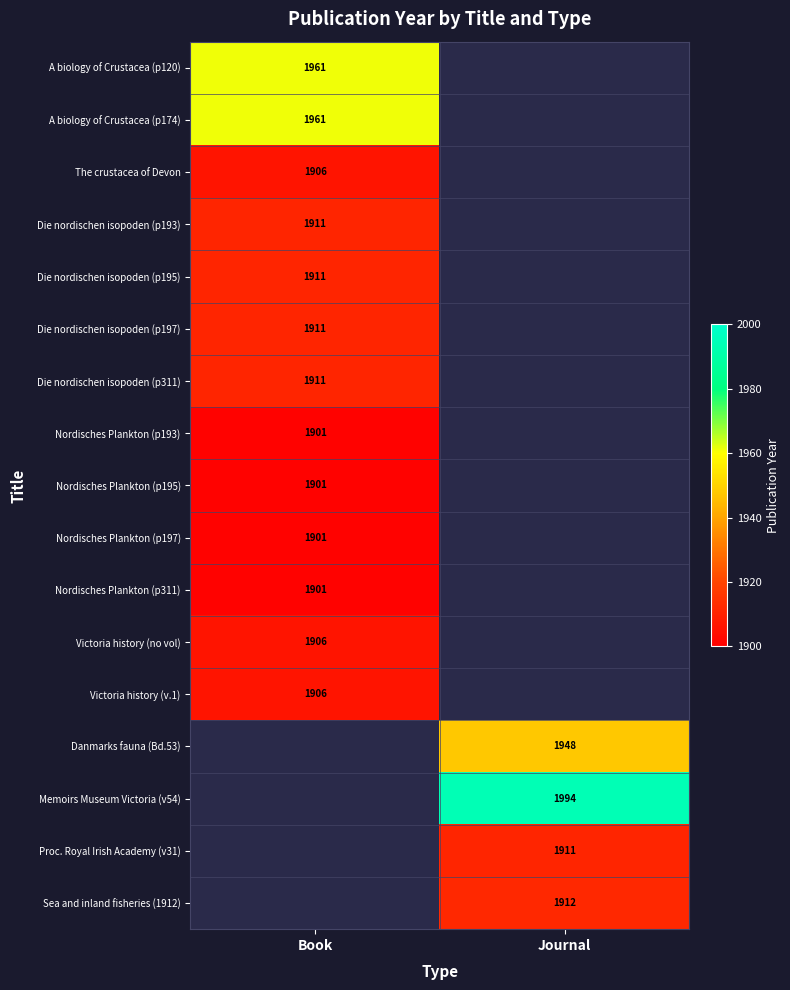

The Nordisches Plankton (p195) series shows 491.4 at Book. True or false?

False